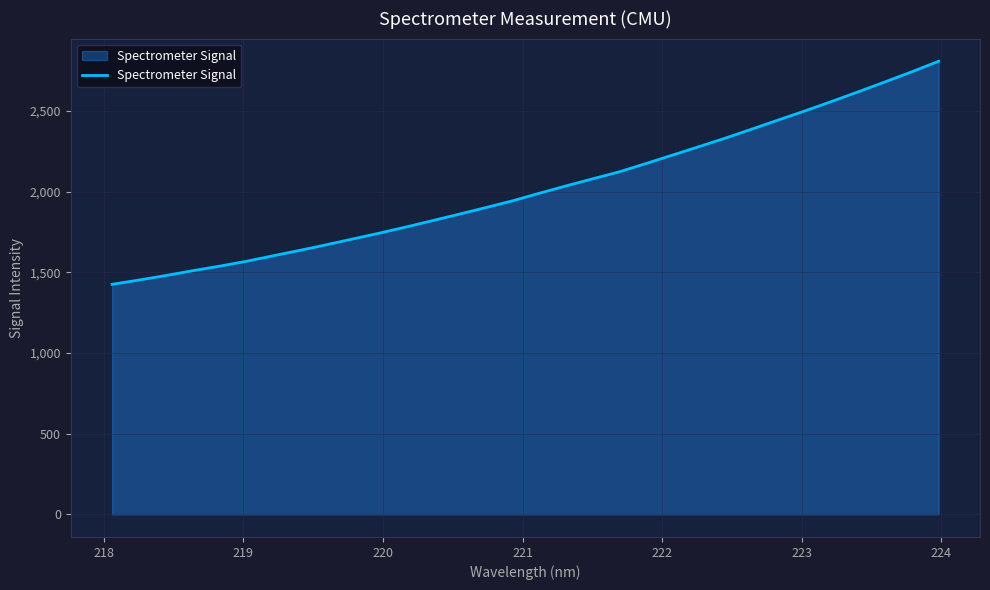

Does the chart display data point markers on the line(s)?

No